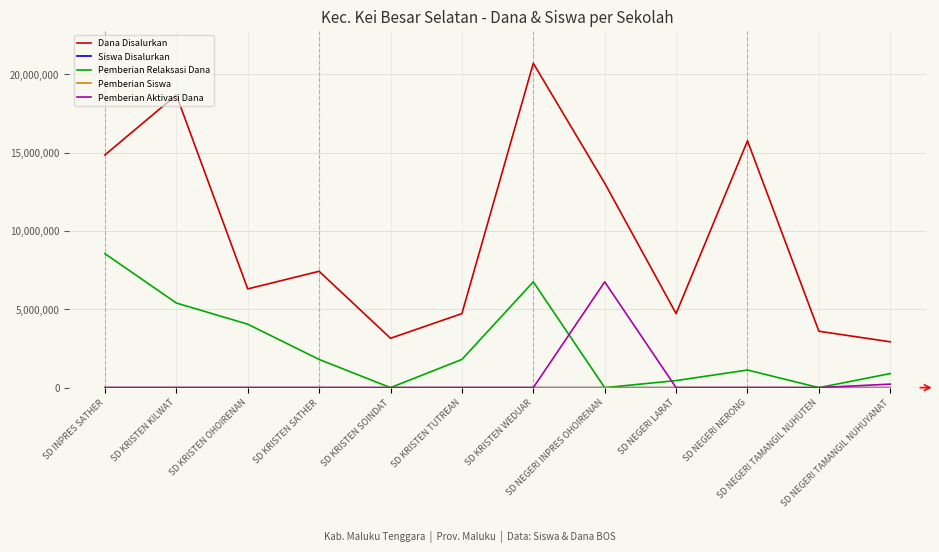

True or false: Dana Disalurkan and Pemberian Aktivasi Dana cross at least once.

False